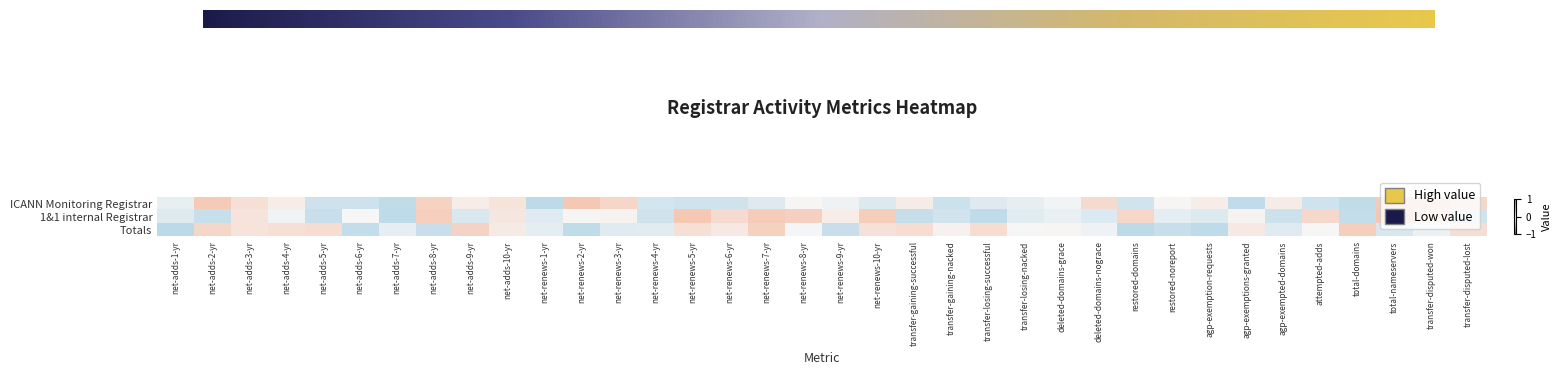

Which has a higher value, net-renews-8-yr or deleted-domains-grace?

net-renews-8-yr